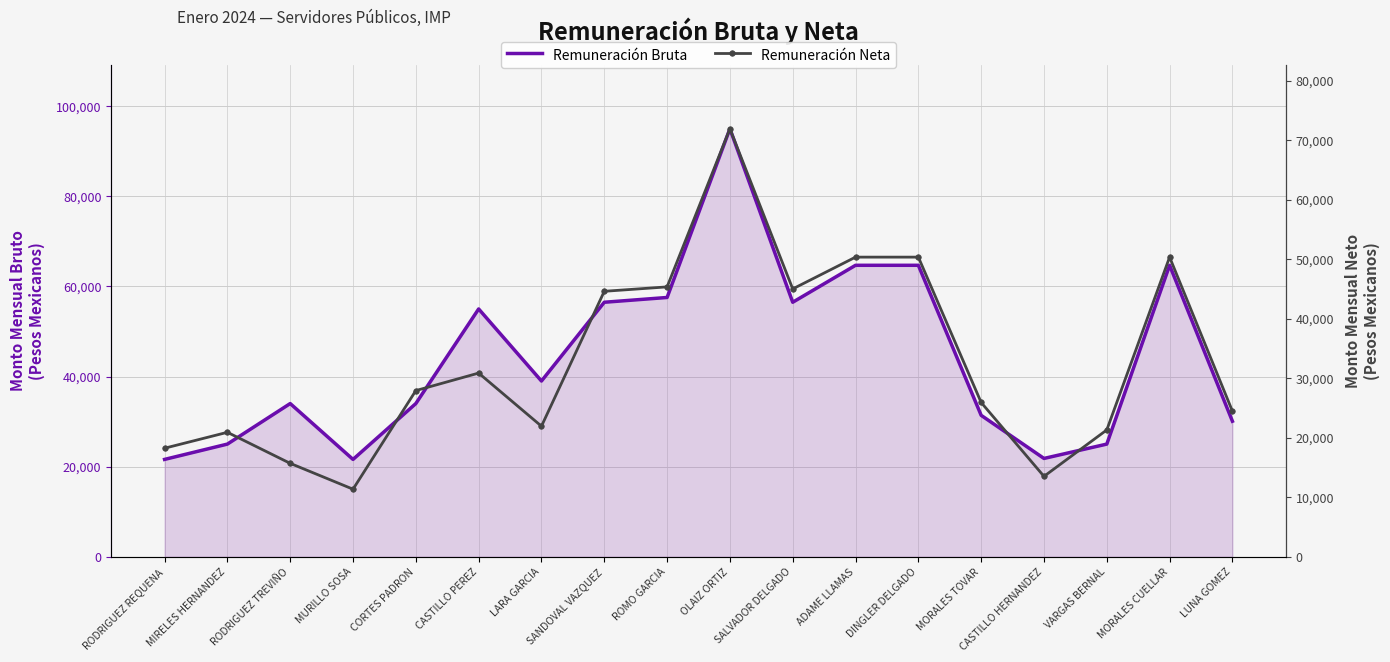

Reading left to right, list all the values displayed in this chart.

Remuneración Bruta: 21600.0	25000.0	34000.0	21600.0	34000.0	55000.0	39000.0	56485.6	57546.1	95000.0	56485.6	64688.9	64688.9	31383.9	21814.9	25000.0	64688.9	30076.4
Remuneración Neta: 18232.4	20906.1	15689.9	11347.4	27914.5	30859.3	21931.0	44600.0	45342.4	71915.4	45000.0	50342.4	50342.4	25914.3	13502.4	21306.1	50342.4	24449.1